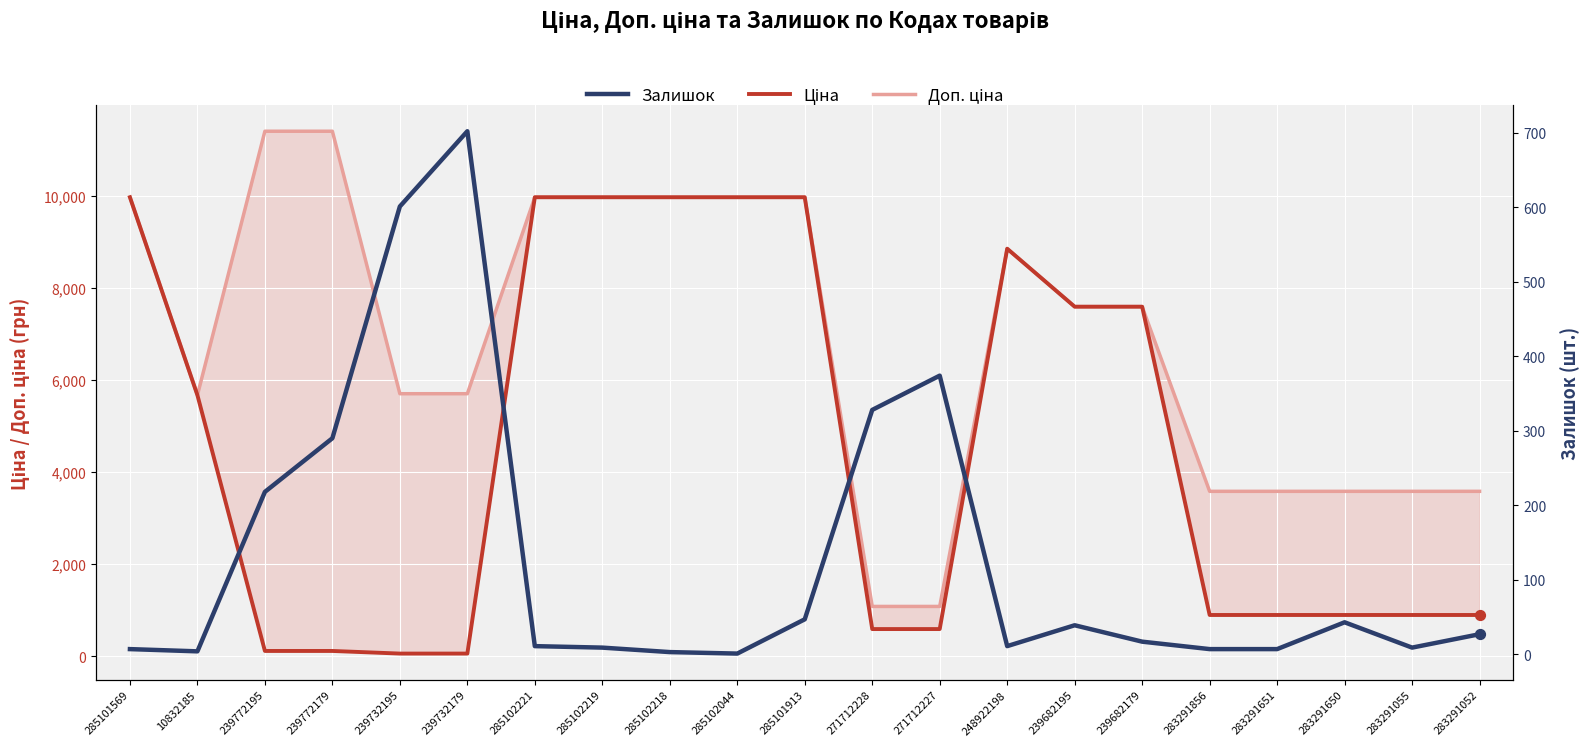

At which category is the sum across all series the highest?

285101913